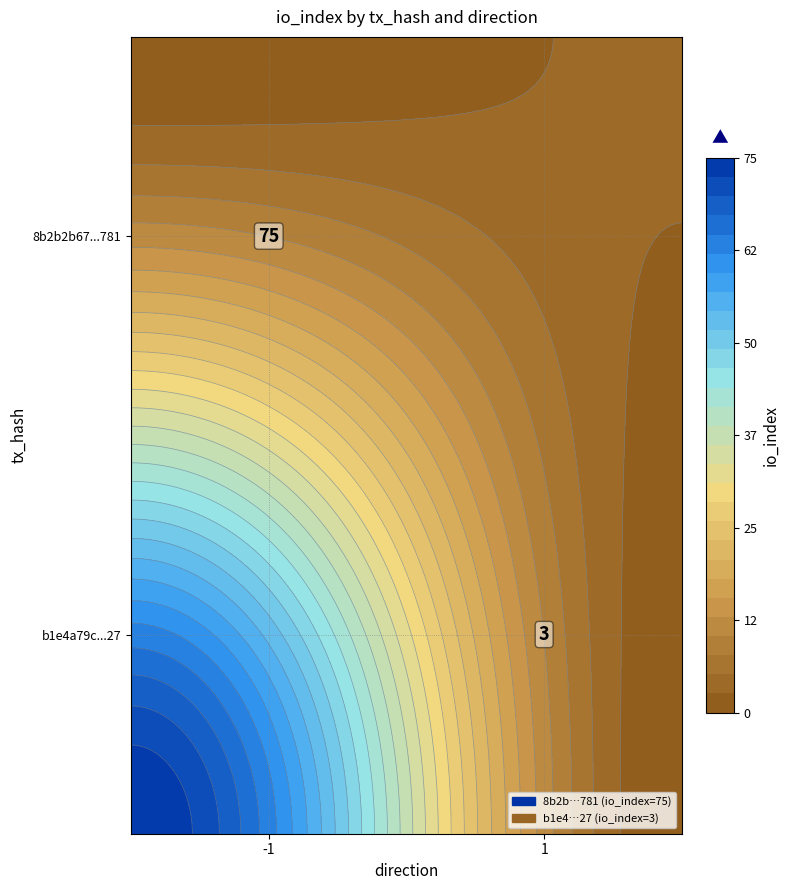

True or false: b1e4a79c72a20d72b19f14434a70a09d4845b27 has a value of 2 at direction.

False